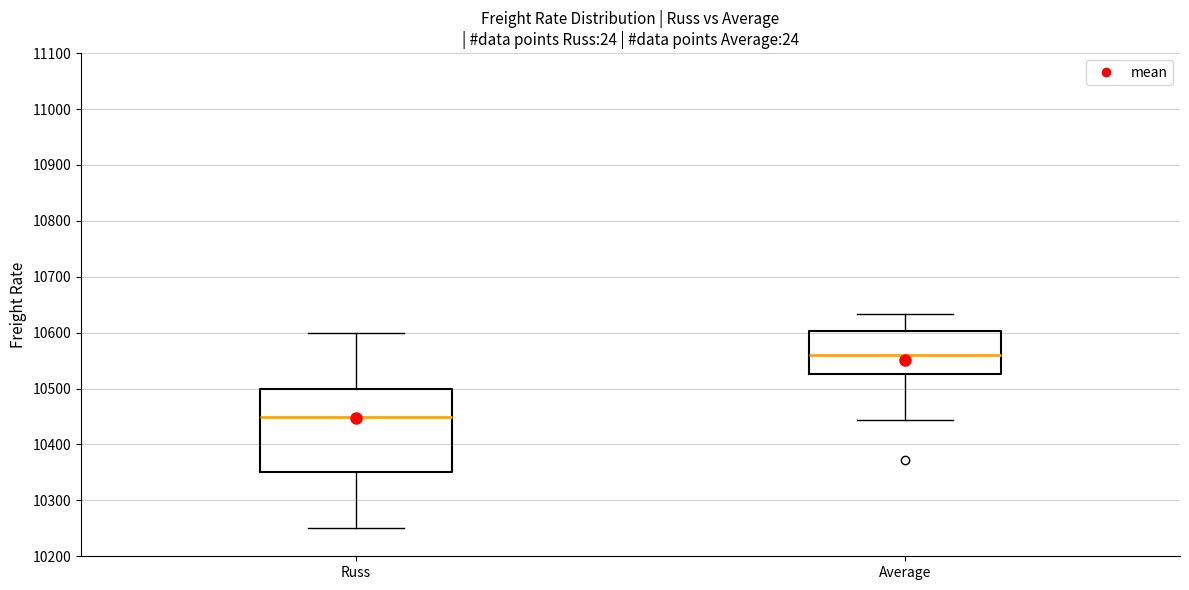

Reading left to right, read every box against the y-axis: the position of its median line, the range the box covers, and the ends of its whiskers. The values are not printed on the chart, so give them approximately, as read against the axis.

Russ: median 10450, box 10350 to 10500, whiskers 10250 to 10600
Average: median 10560, box 10530 to 10600, whiskers 10440 to 10630